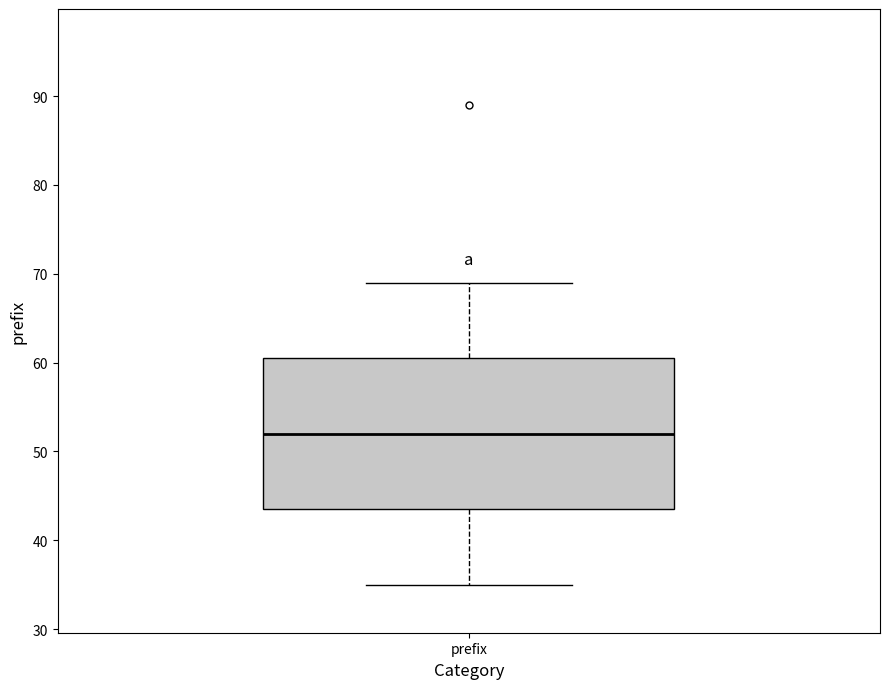

Transcribe this box plot: give where the median line is, the range the box spans, and where the two whiskers end, as read against the y-axis. The values are not printed on the chart, so give them approximately, as read against the axis.

median 52, box 44 to 61, whiskers 35 to 69